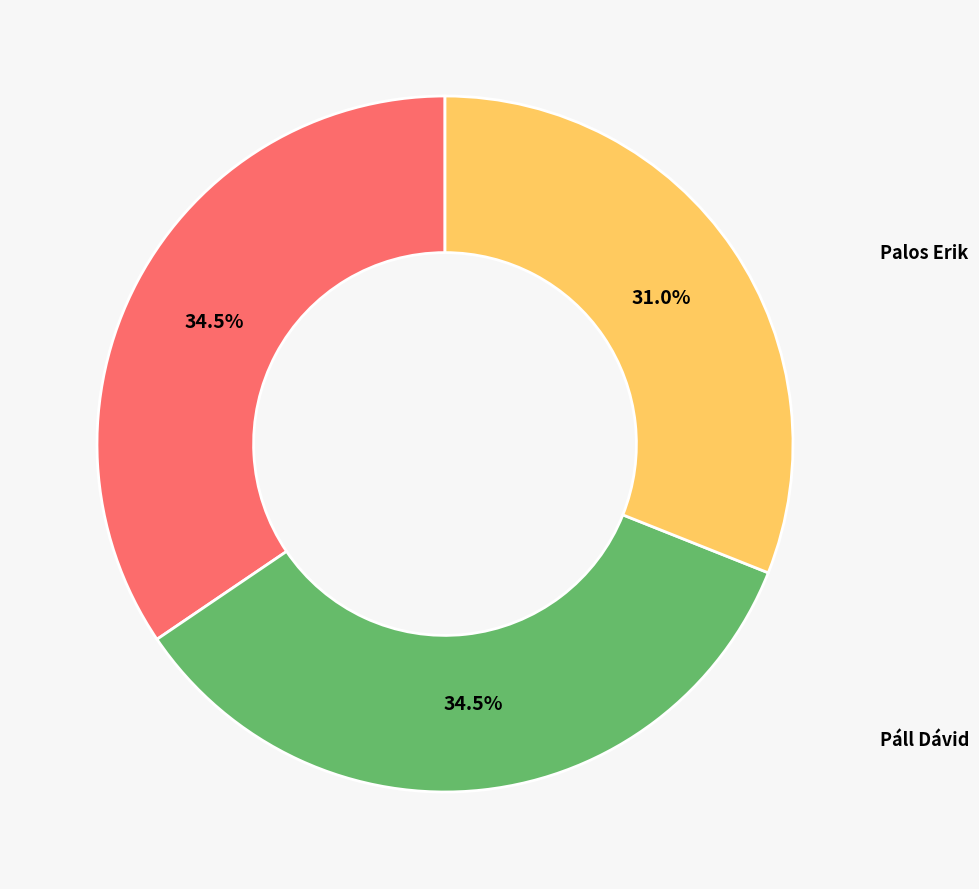

Is there any slice that represents more than half of the pie?

No